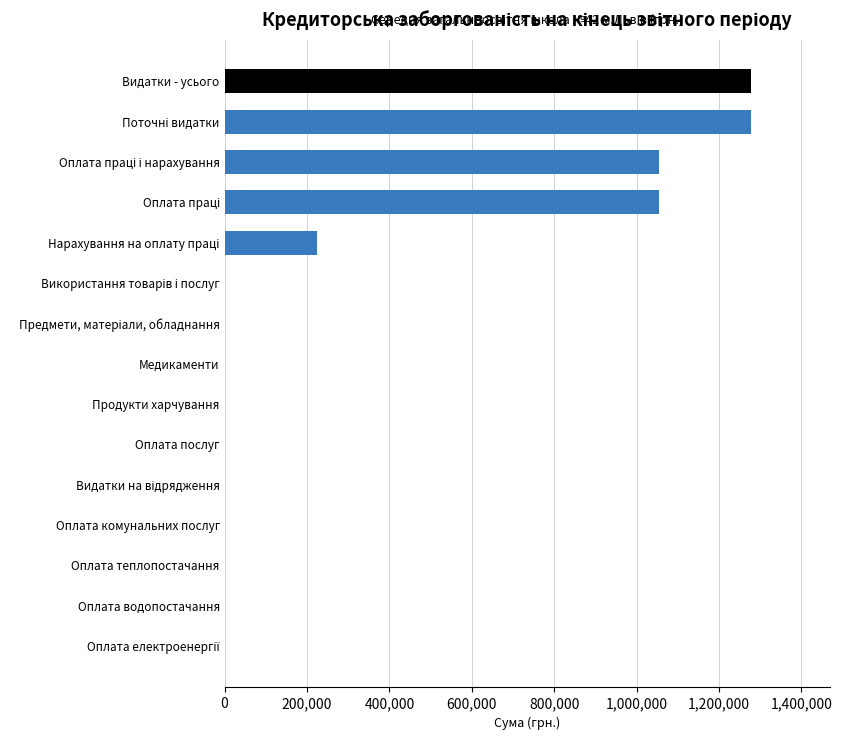

Is it true that the value at Медикаменти is -744079.6?

False